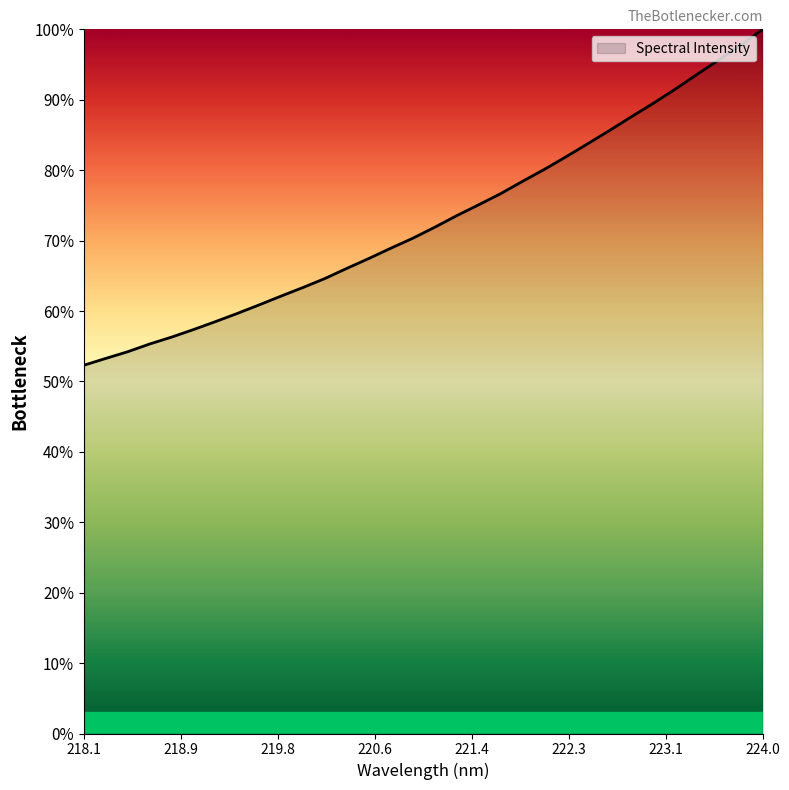

How many series are shown in this chart?

1